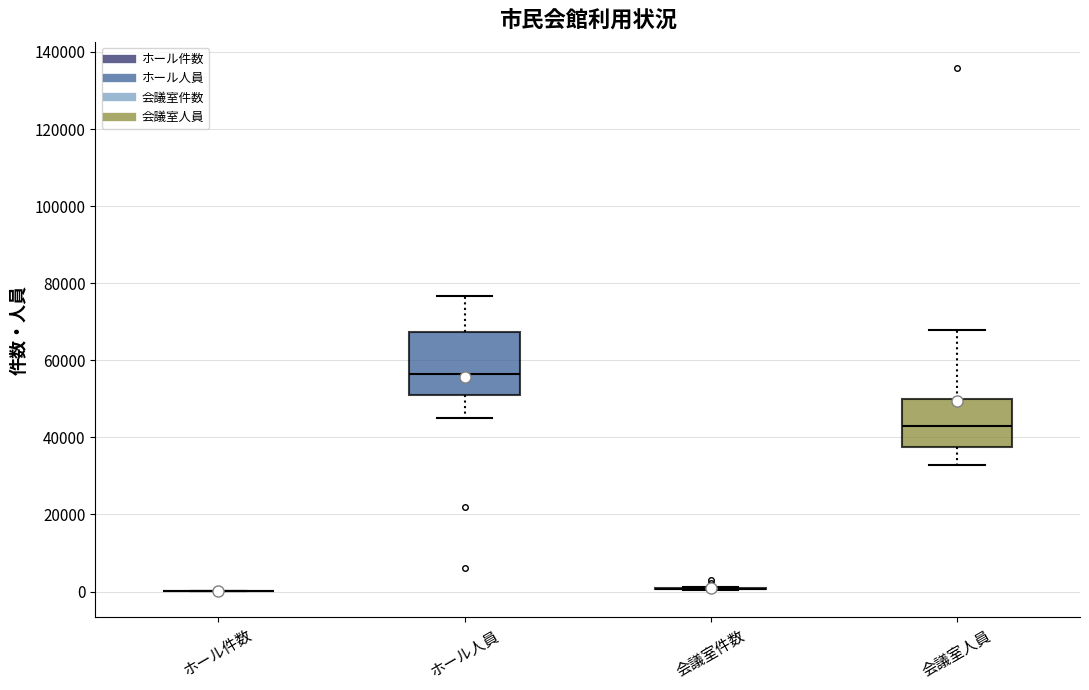

Reading left to right, read every box against the y-axis: the position of its median line, the range the box covers, and the ends of its whiskers. The values are not printed on the chart, so give them approximately, as read against the axis.

ホール件数: box collapsed to a line at 0, whiskers 0 to 0
ホール人員: median 56000, box 52000 to 68000, whiskers 44000 to 76000
会議室件数: box collapsed to a line at 0, whiskers 0 to 2000
会議室人員: median 42000, box 38000 to 50000, whiskers 32000 to 68000